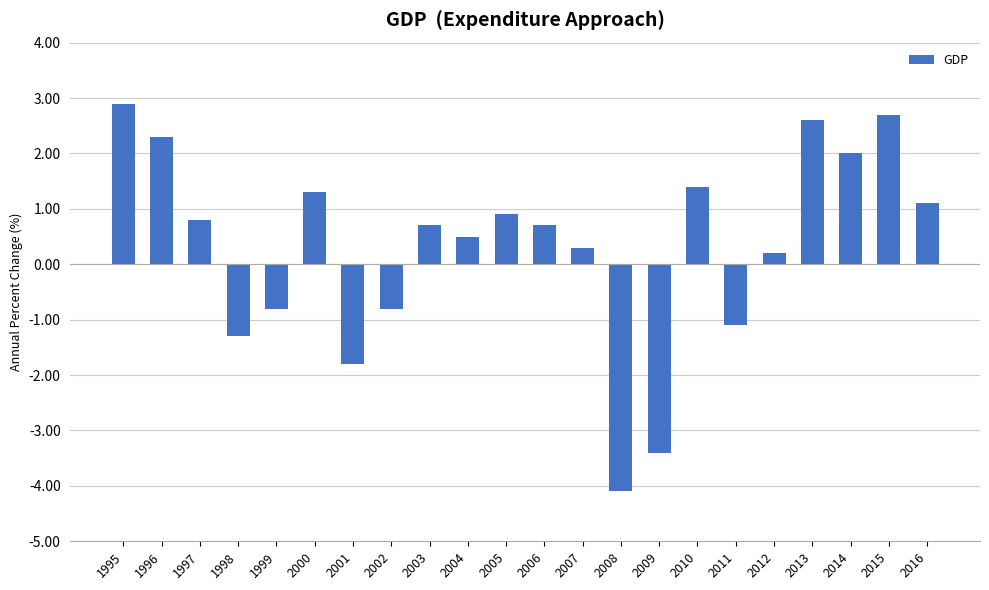

True or false: the data shows -3.4 at 2009.

True